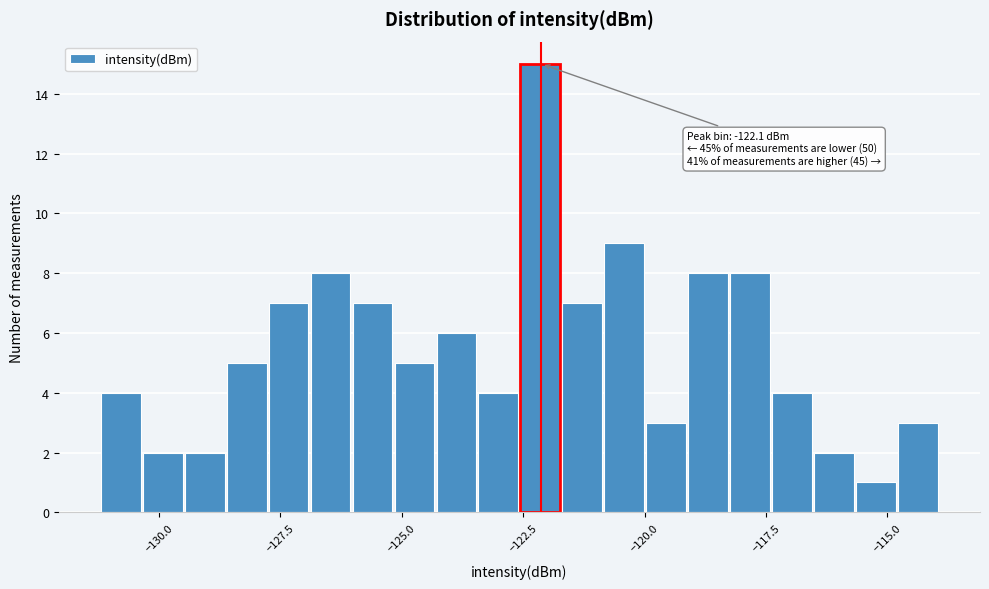

Read against the x-axis, roughly where is the centre of the tallest bar?

-122.0